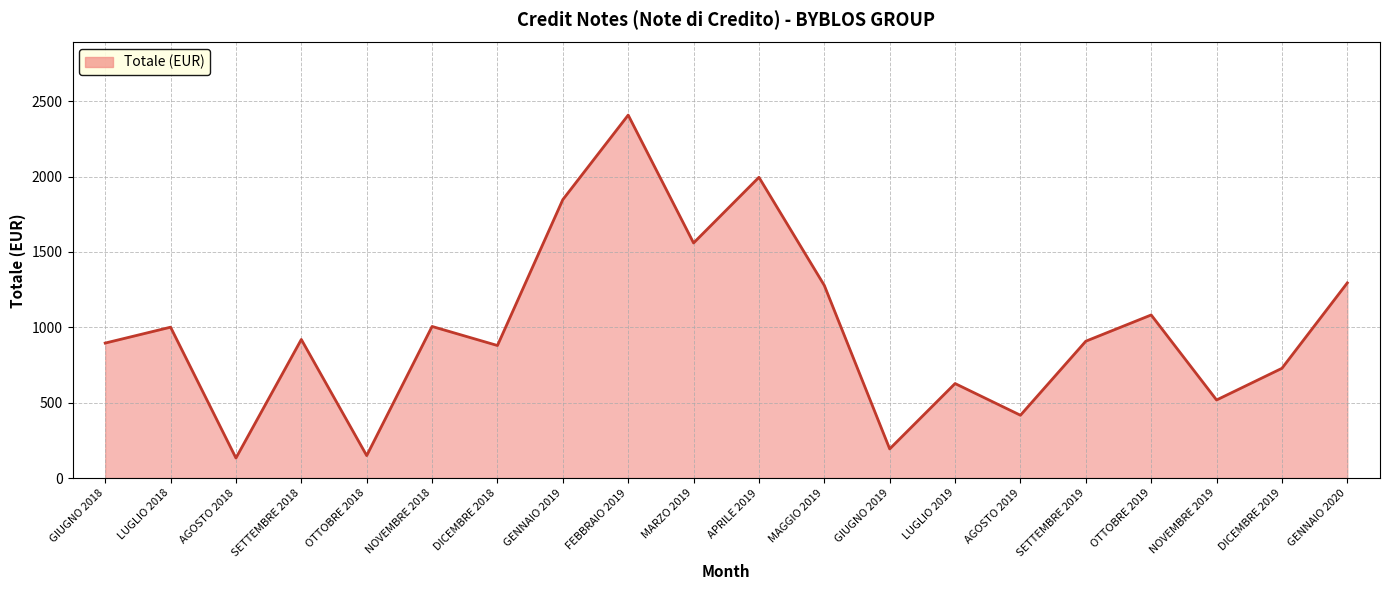

What is the smallest value displayed?

132.7